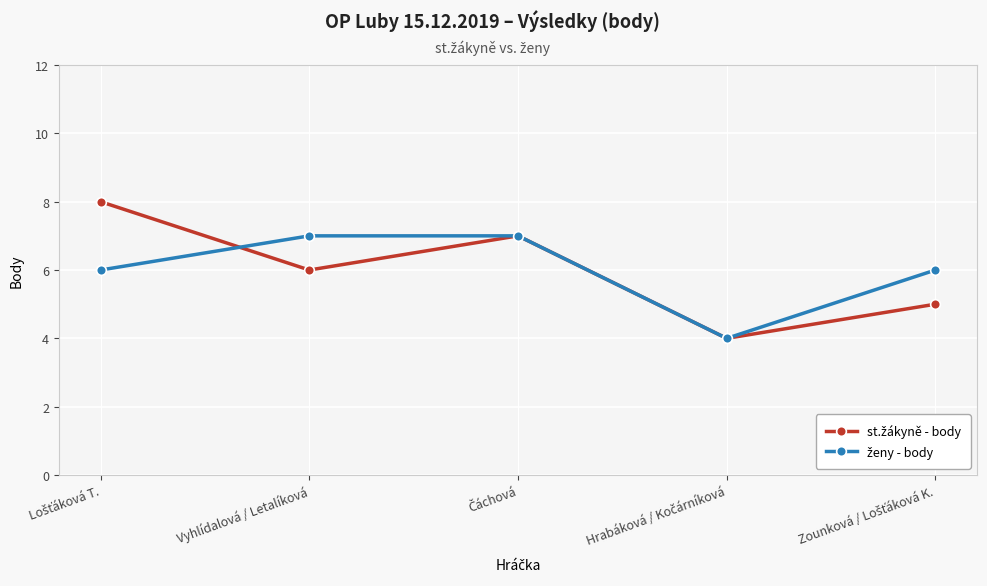

What is the total value across all series at Vyhlídalová / Letalíková?

13